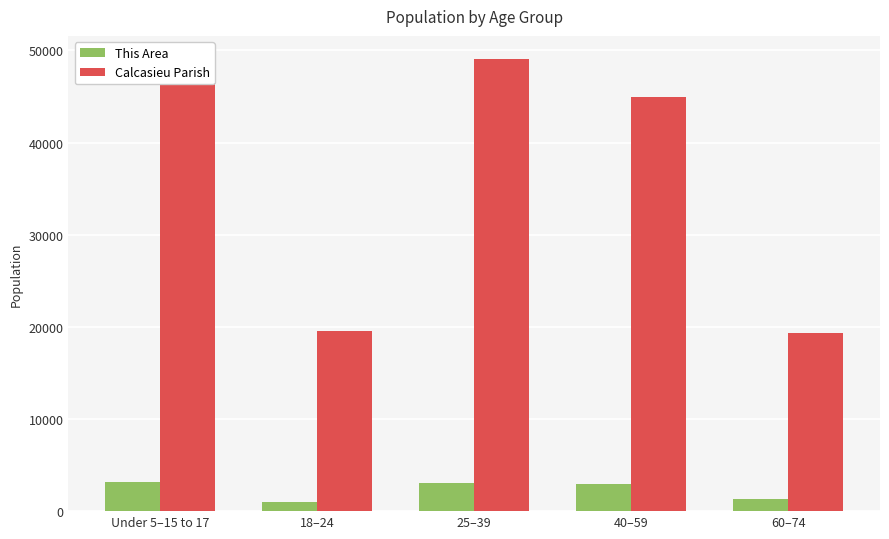

What is the average value of the Calcasieu Parish series?

36392